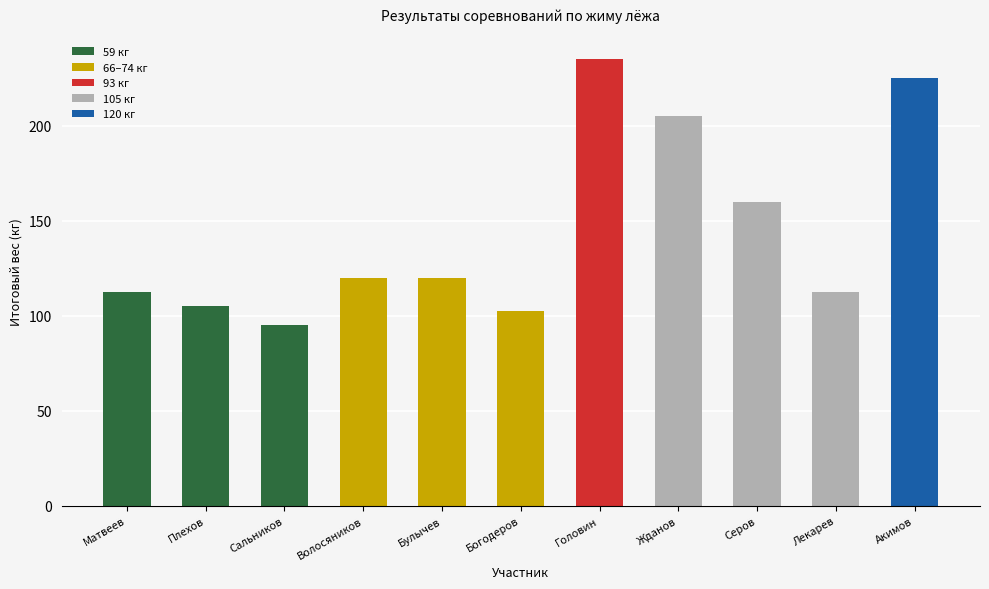

What is the minimum value for Итог (total kg)?

95.0